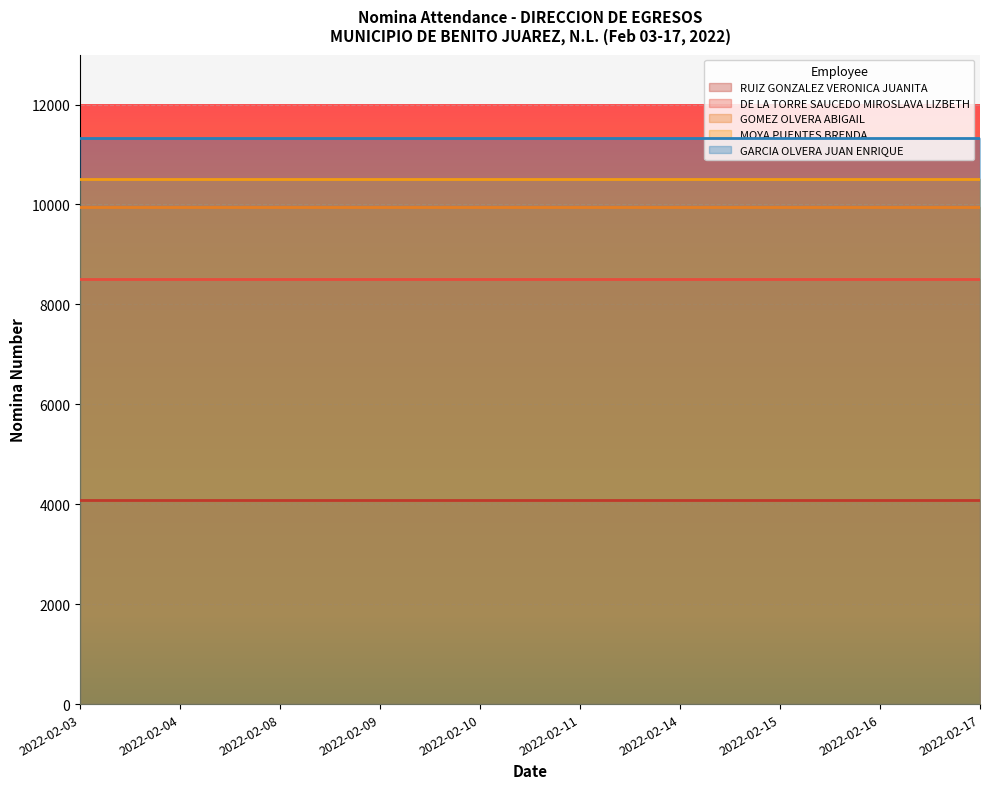

Reading left to right, transcribe all the data shown in this chart.

RUIZ GONZALEZ VERONICA JUANITA: 2022-02-03=4081	2022-02-04=4081	2022-02-08=4081	2022-02-09=4081	2022-02-10=4081	2022-02-11=4081	2022-02-14=4081	2022-02-15=4081	2022-02-16=4081	2022-02-17=4081
DE LA TORRE SAUCEDO MIROSLAVA LIZBETH: 2022-02-03=8502	2022-02-04=8502	2022-02-08=8502	2022-02-09=8502	2022-02-10=8502	2022-02-11=8502	2022-02-14=8502	2022-02-15=8502	2022-02-16=8502	2022-02-17=8502
GOMEZ OLVERA ABIGAIL: 2022-02-03=9958	2022-02-04=9958	2022-02-08=9958	2022-02-09=9958	2022-02-10=9958	2022-02-11=9958	2022-02-14=9958	2022-02-15=9958	2022-02-16=9958	2022-02-17=9958
MOYA PUENTES BRENDA: 2022-02-03=10504	2022-02-04=10504	2022-02-08=10504	2022-02-09=10504	2022-02-10=10504	2022-02-11=10504	2022-02-14=10504	2022-02-15=10504	2022-02-16=10504	2022-02-17=10504
GARCIA OLVERA JUAN ENRIQUE: 2022-02-03=11325	2022-02-04=11325	2022-02-08=11325	2022-02-09=11325	2022-02-10=11325	2022-02-11=11325	2022-02-14=11325	2022-02-15=11325	2022-02-16=11325	2022-02-17=11325